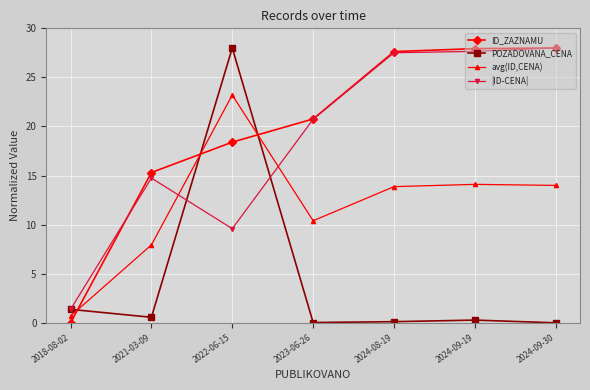

Is this an area chart (filled region under the line)?

No